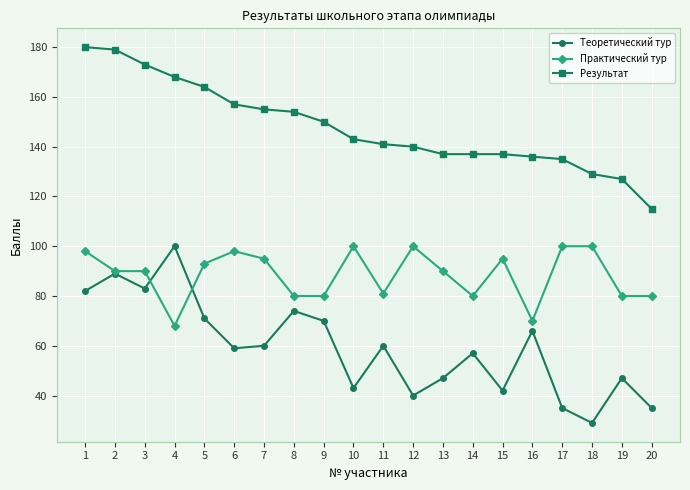

What is the difference between the second highest and second lowest values in the Результат series?

52